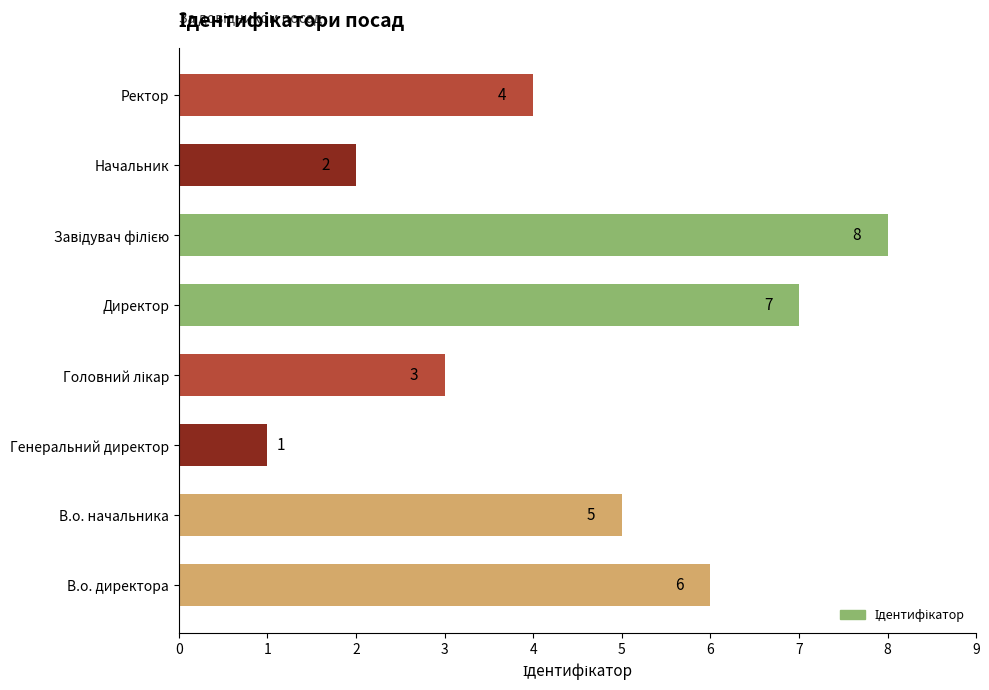

What is the difference between the second highest and minimum values?

6